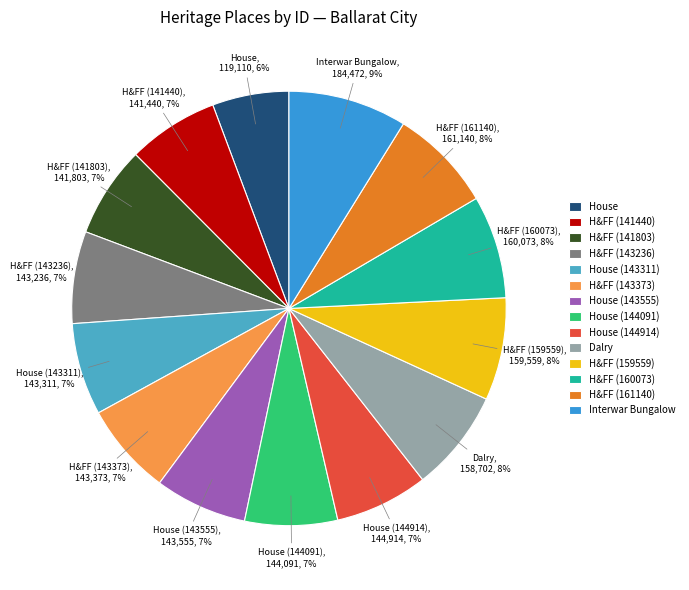

What is the ratio of the value at H&FF (160073) to the value at House?

1.3